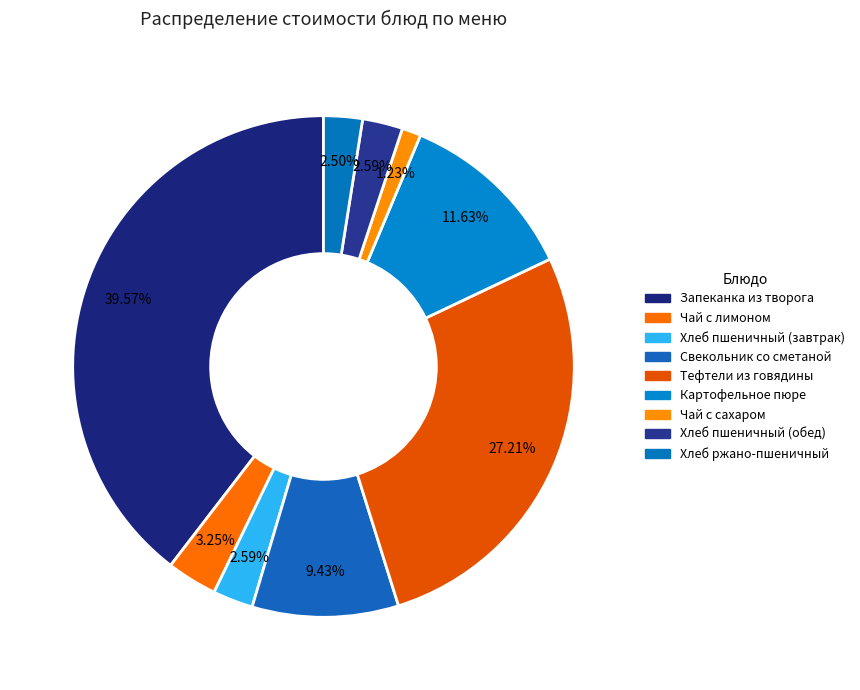

To the nearest percent, what is the difference between the Тефтели из говядины and Хлеб пшеничный (обед) slice percentages?

25%